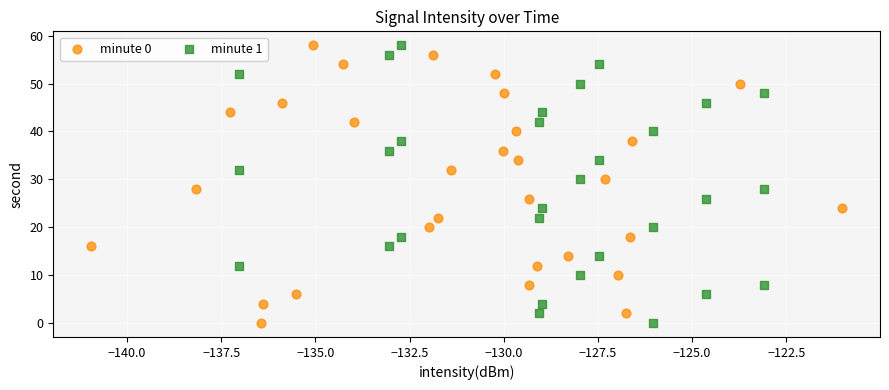

What are all the series names shown in the legend?

minute 0, minute 1